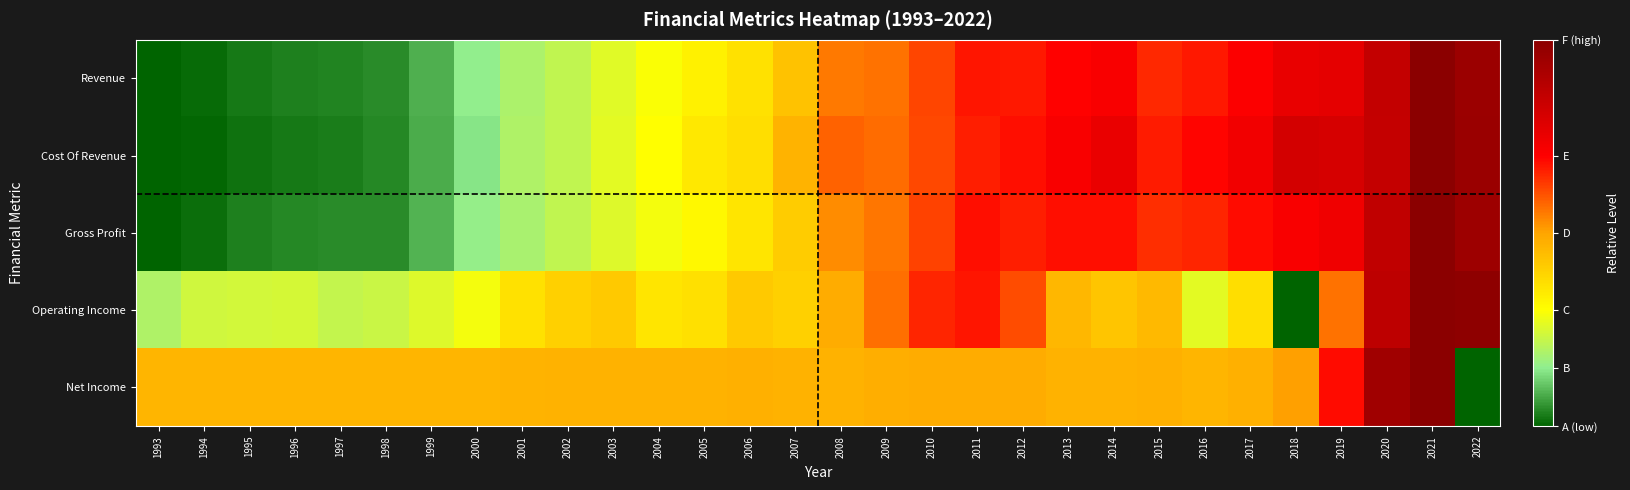

What is the spread (max minus min) of values at 2000?

0.3